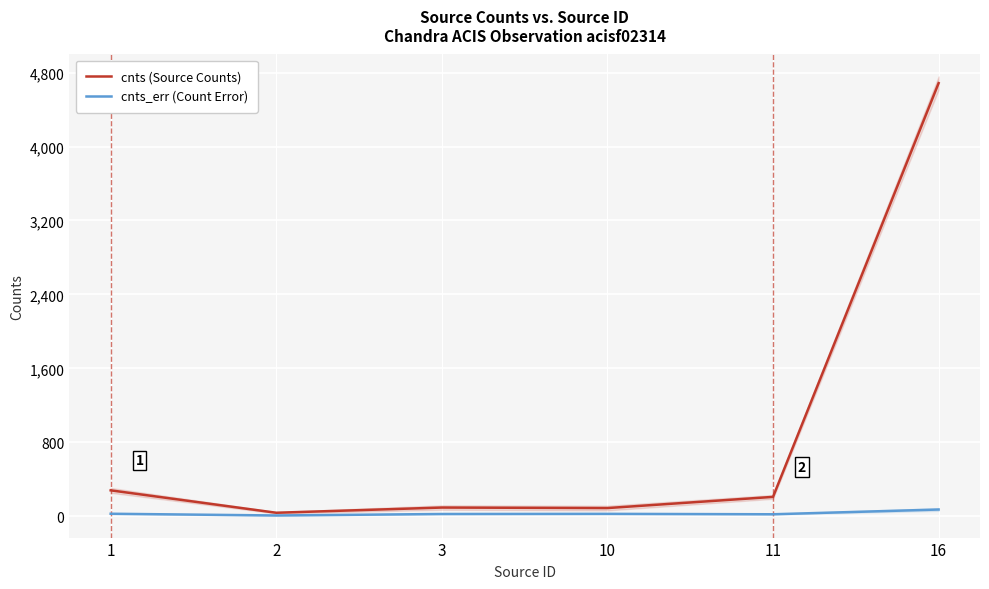

Rank the categories by cnts_err (Count Error) value from highest to lowest.

16, 1, 10, 3, 11, 2